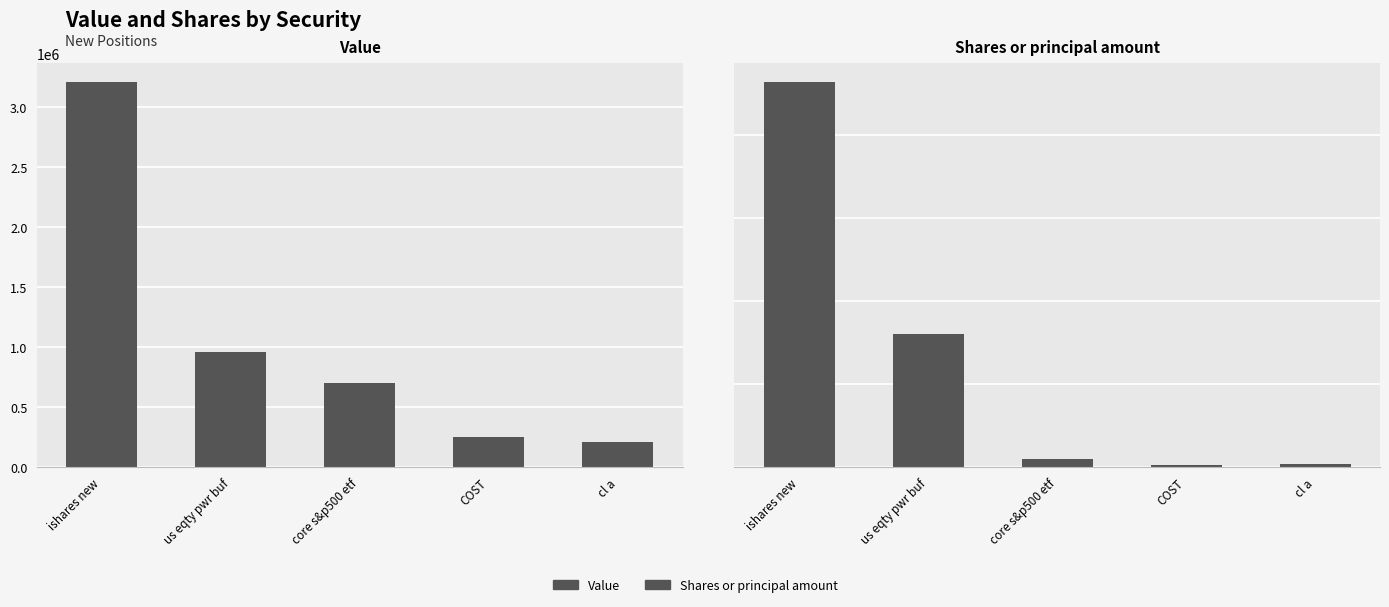

Reading right to left, list all the values displayed in this chart.

Value: cl a=208638	COST=251075	core s&p500 etf=696189	us eqty pwr buf=962240	ishares new=3208395
Shares or principal amount: cl a=600	COST=550	core s&p500 etf=1812	us eqty pwr buf=32000	ishares new=92755